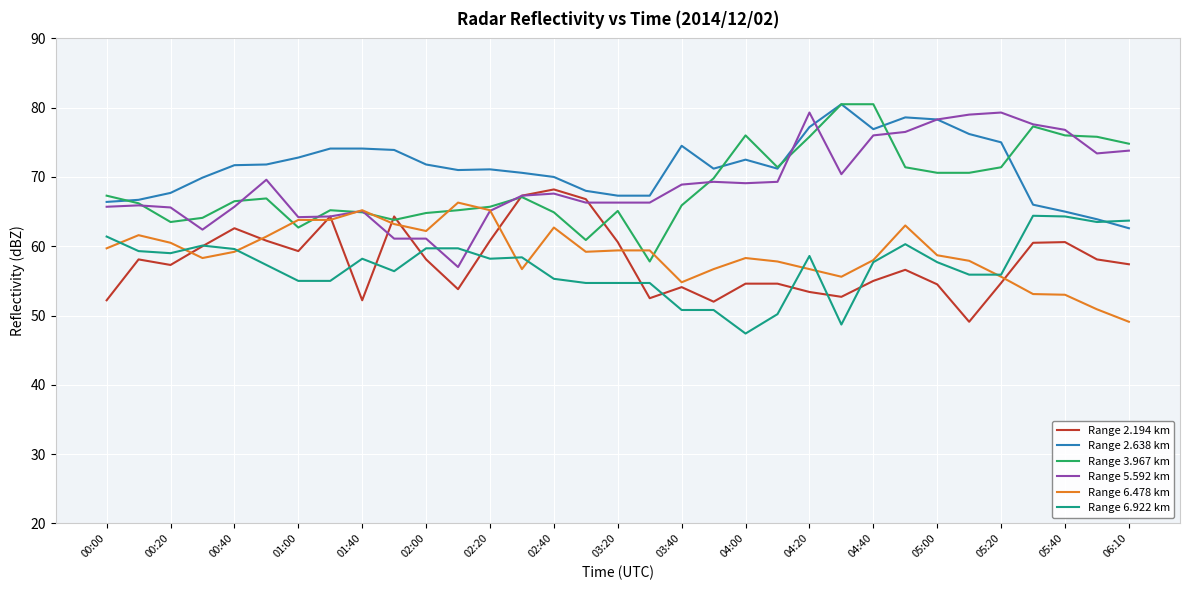

True or false: Range 6.478 km and Range 2.638 km cross at least once.

False